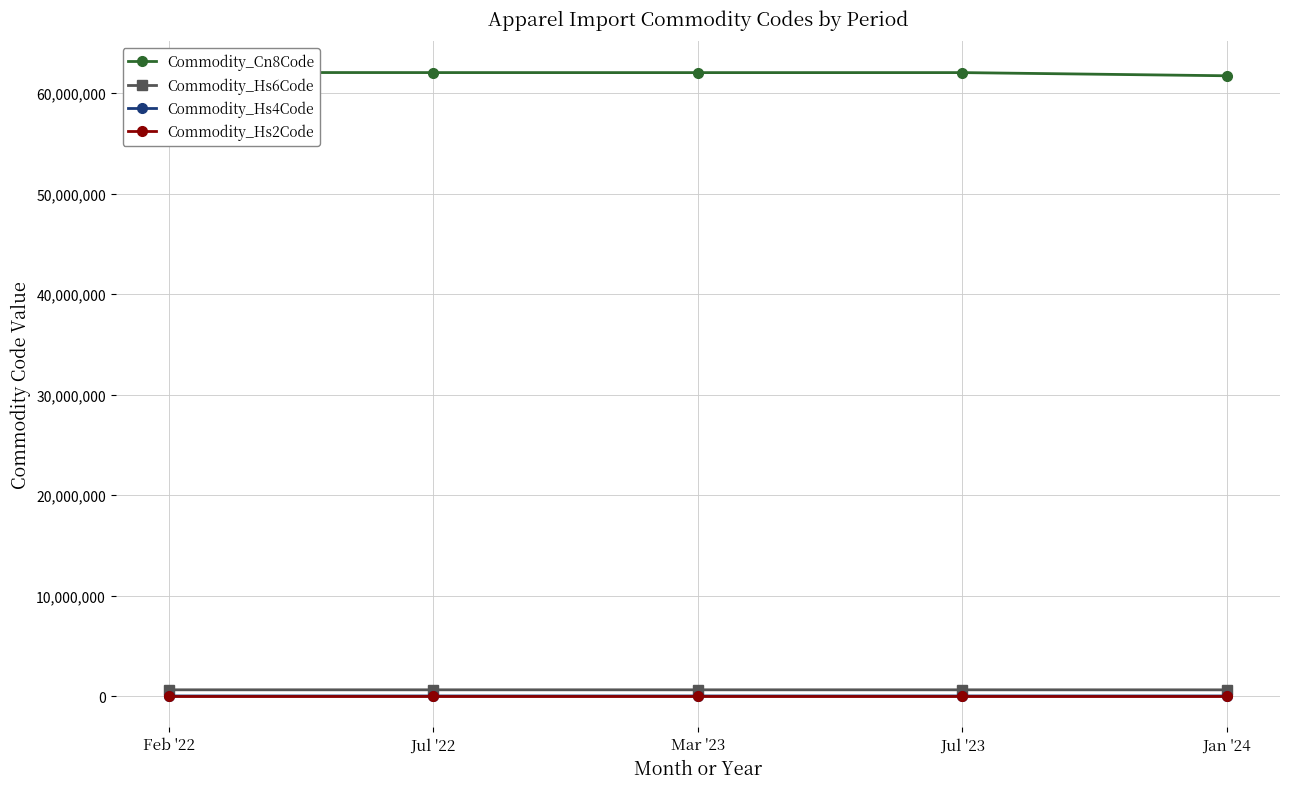

What position from the left is Jul '22?

2